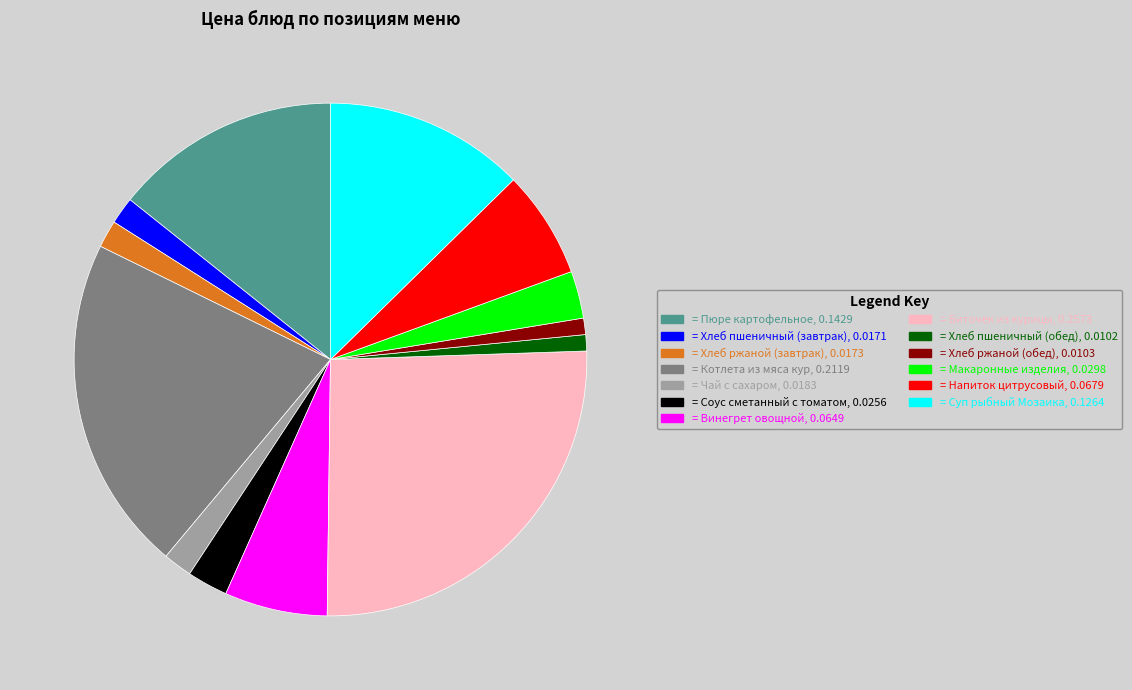

Is there a majority slice in this chart?

No